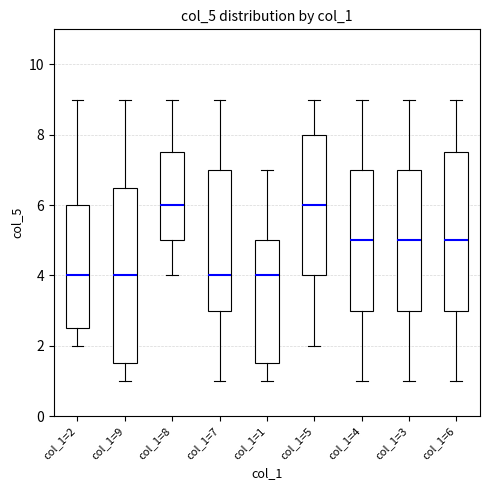

Where is the lower edge of the box for col_1=8 on the y-axis? The values are not printed on the chart, so give them approximately, as read against the axis.

5.0